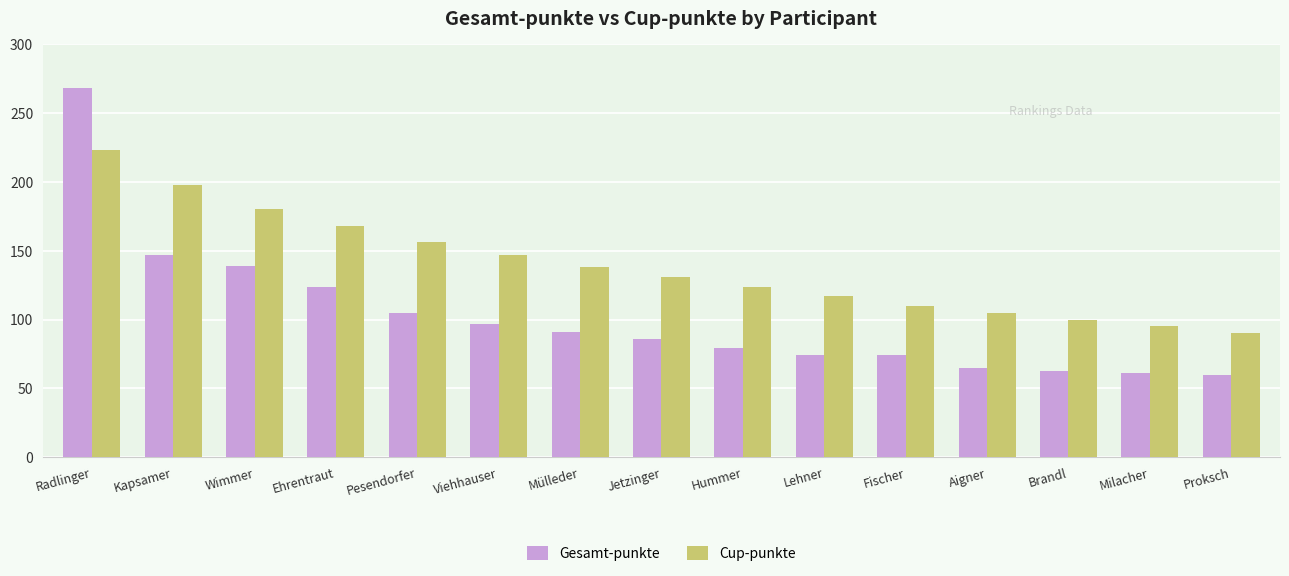

True or false: Cup-punkte has a value of 214 at Hummer.

False